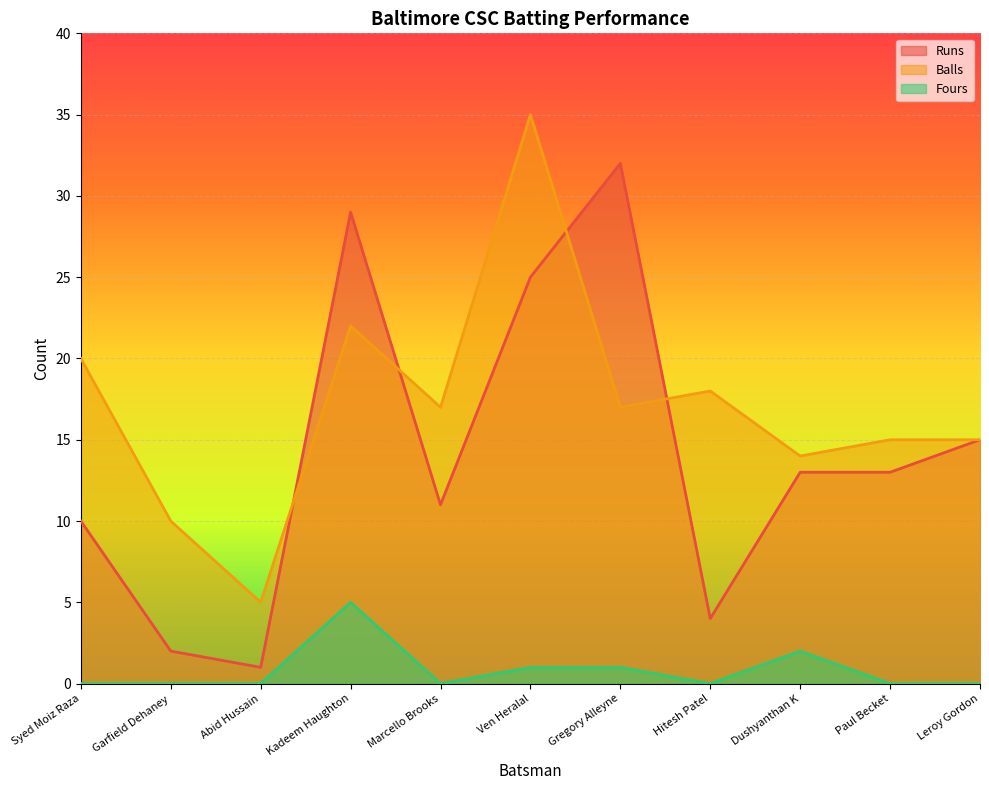

Reading left to right, list all the values displayed in this chart.

Runs: 10	2	1	29	11	25	32	4	13	13	15
Balls: 20	10	5	22	17	35	17	18	14	15	15
Fours: 0	0	0	5	0	1	1	0	2	0	0